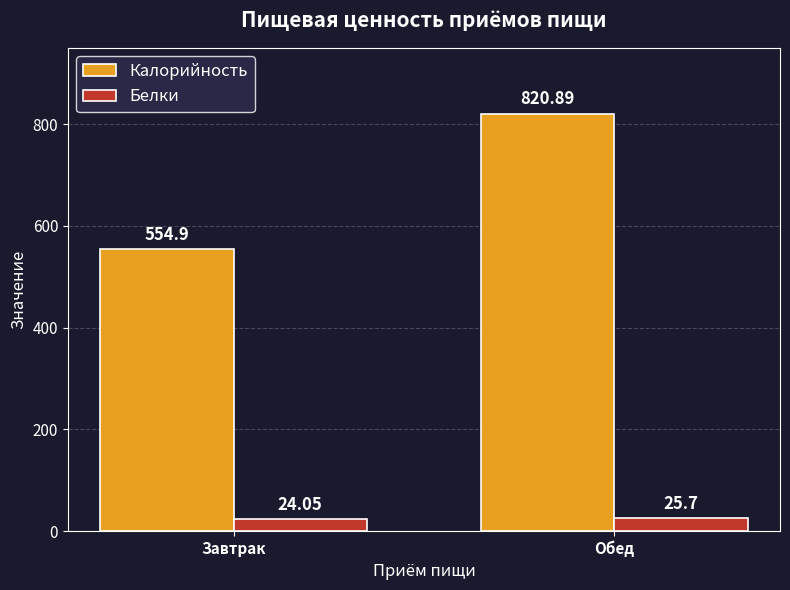

Rank the categories by Белки value from lowest to highest.

Завтрак, Обед